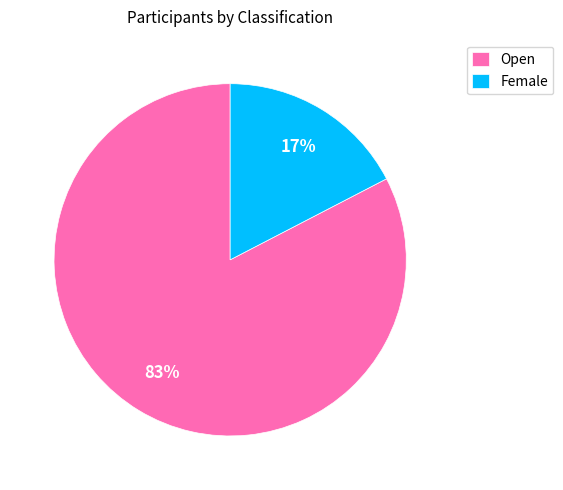

Is there any slice that represents more than half of the pie?

Yes